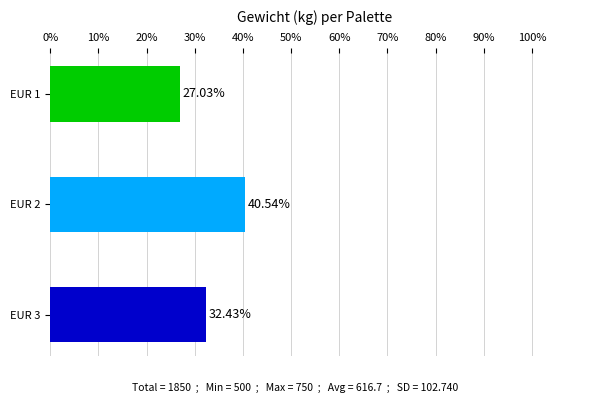

What is the ratio of the value at EUR 3 to the value at EUR 2?

0.8